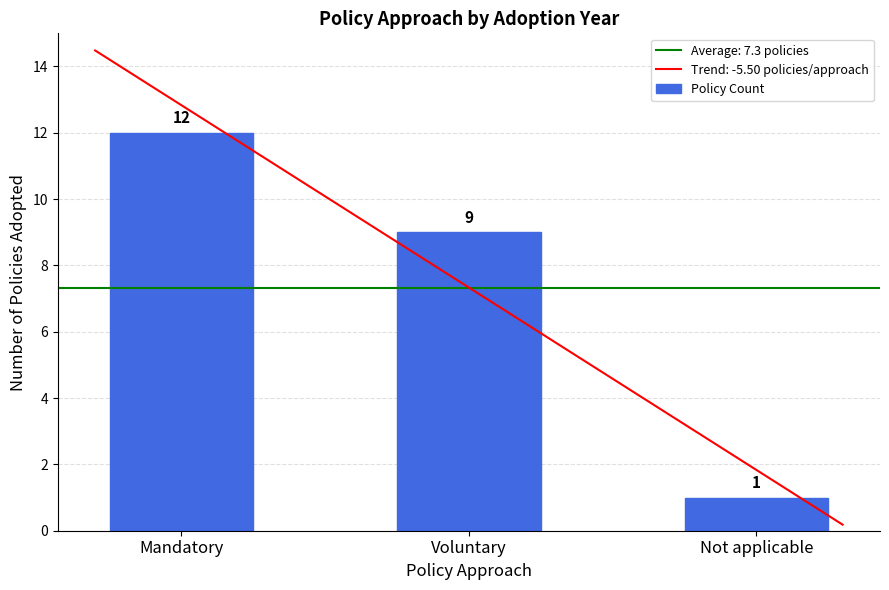

Which has a higher value, Mandatory or Voluntary?

Mandatory